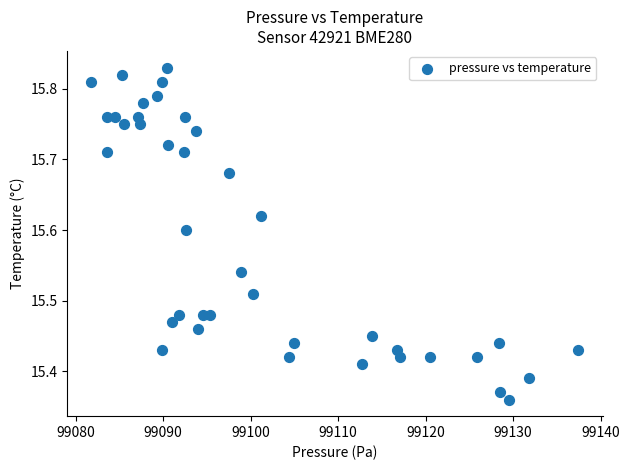

What is the range of X values (max minus min)?

55.7